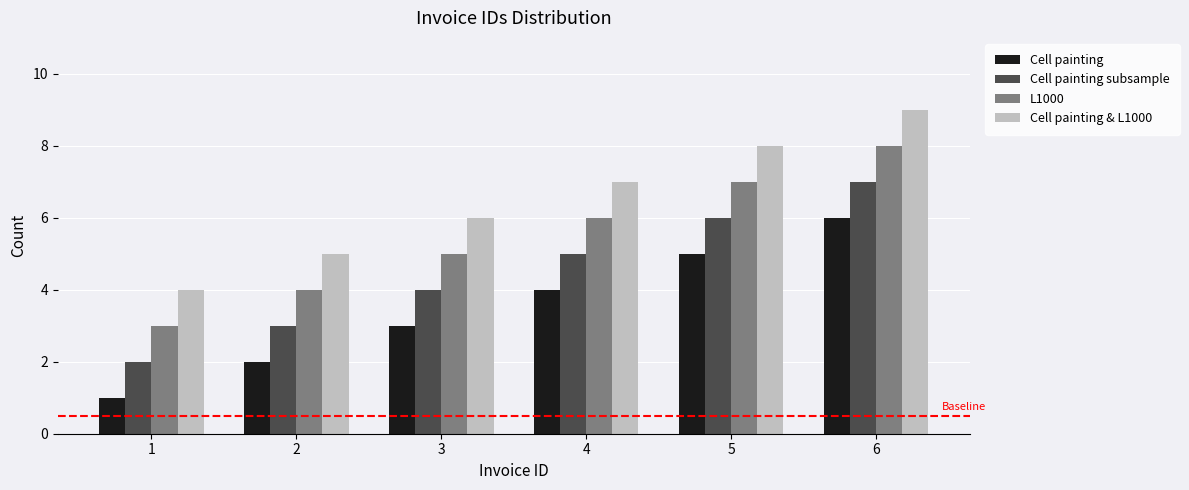

Rank the series by their maximum value, from highest to lowest.

Cell painting & L1000, L1000, Cell painting subsample, Cell painting